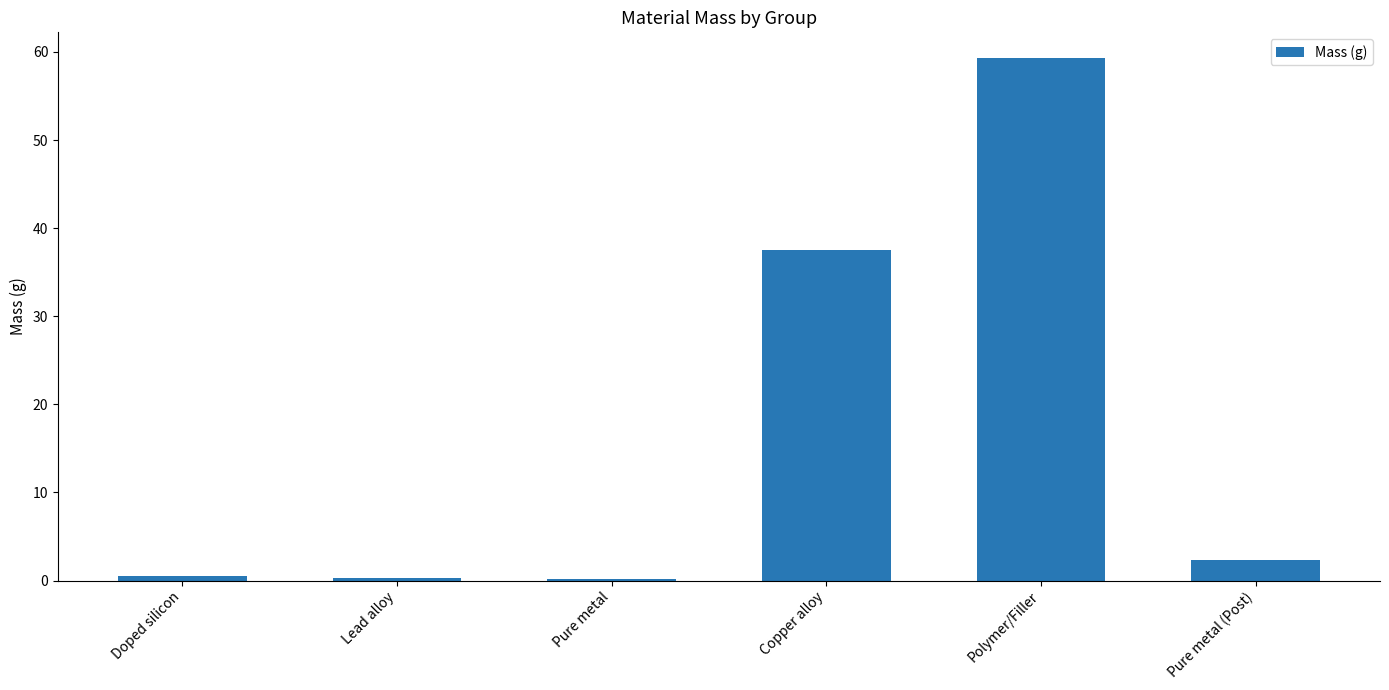

What is the ratio of the value at Copper alloy to the value at Polymer/Filler?

0.6